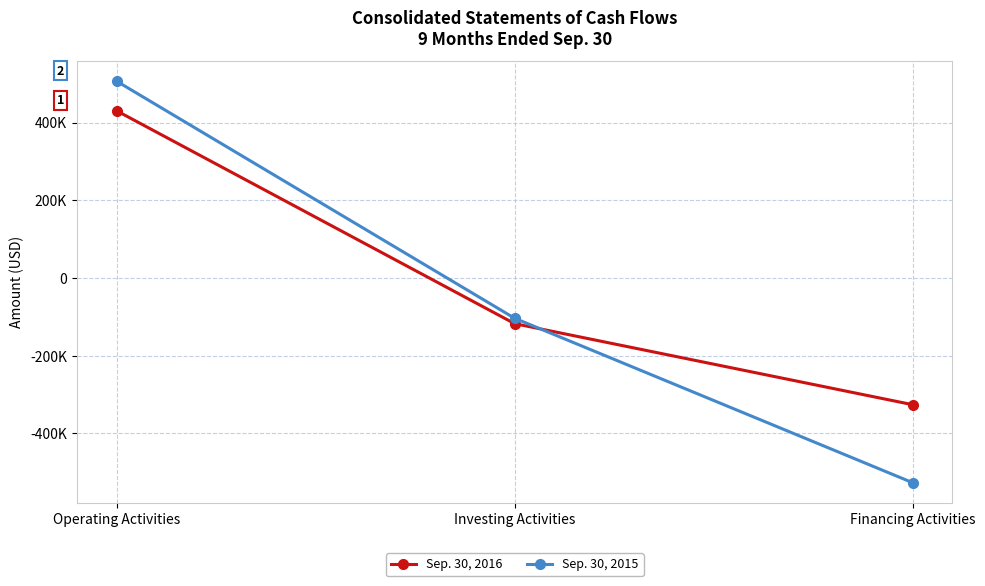

The Sep. 30, 2015 series shows -526911 at Financing Activities. True or false?

True